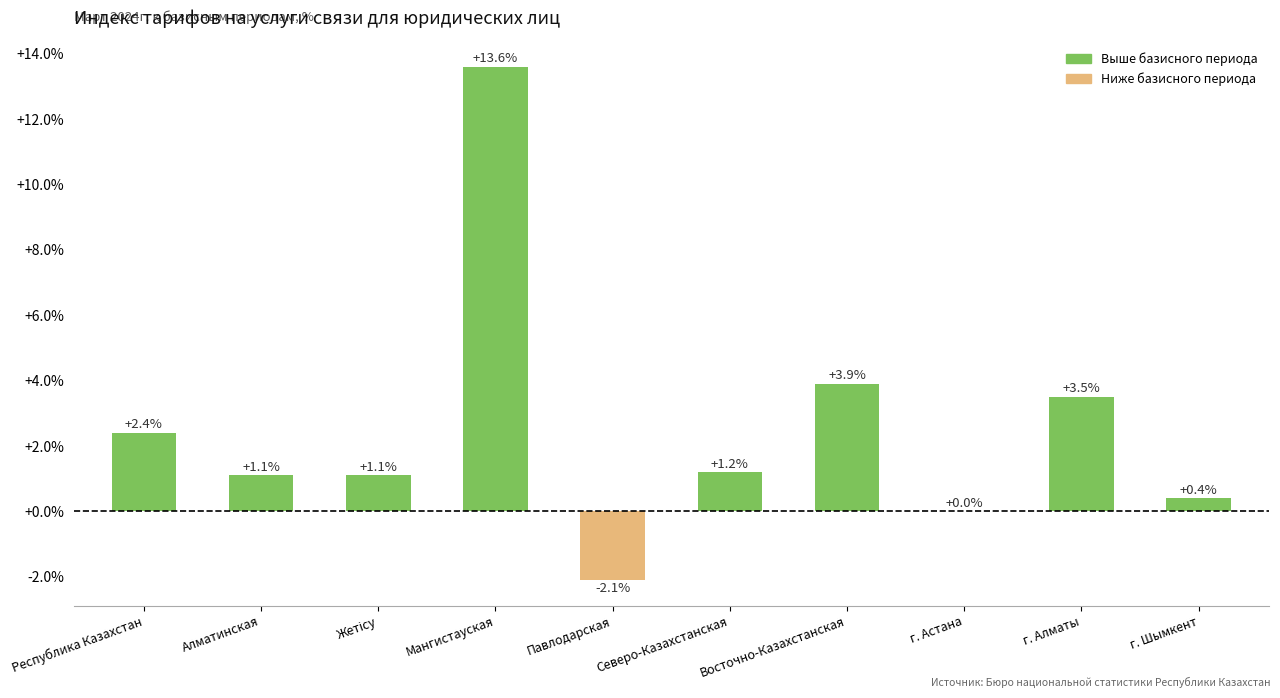

What is the ratio of the value at Восточно-Казахстанская to the value at Северо-Казахстанская?

3.2